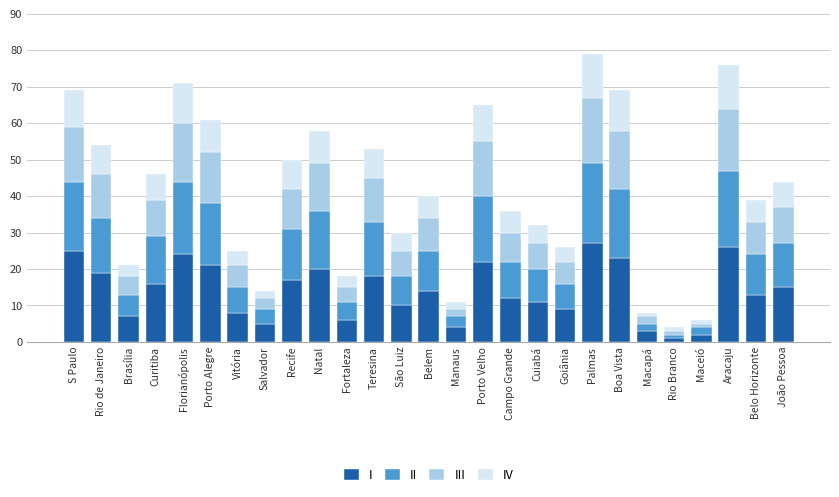

What is the total value across all series at Recife?

50